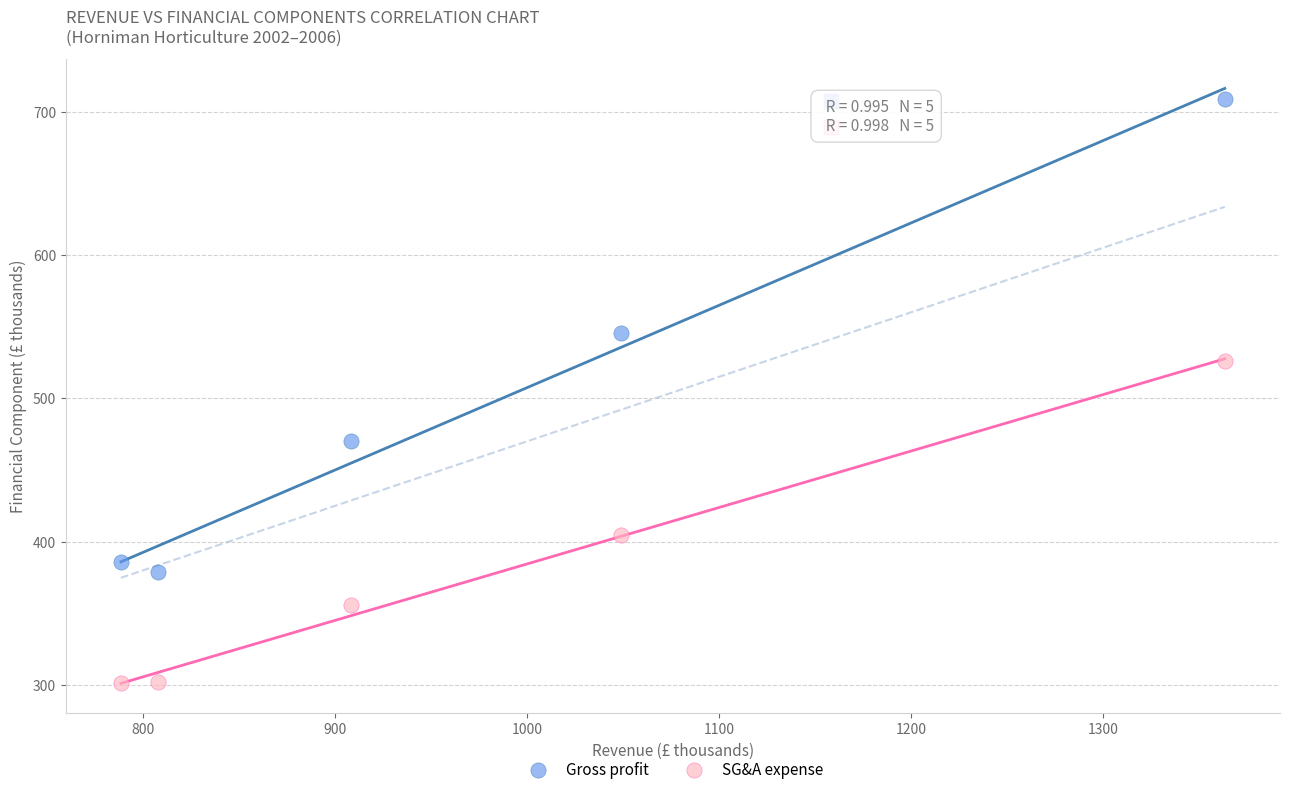

In the SG&A expense series, what Y value is closest to 413?

404.5